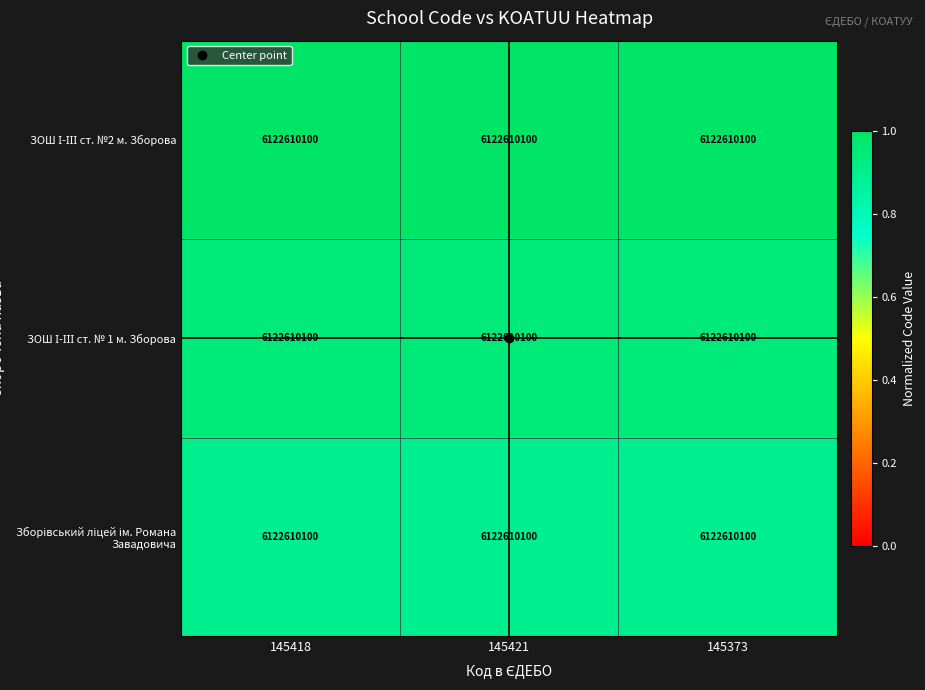

At which category is the sum across all series the highest?

145421